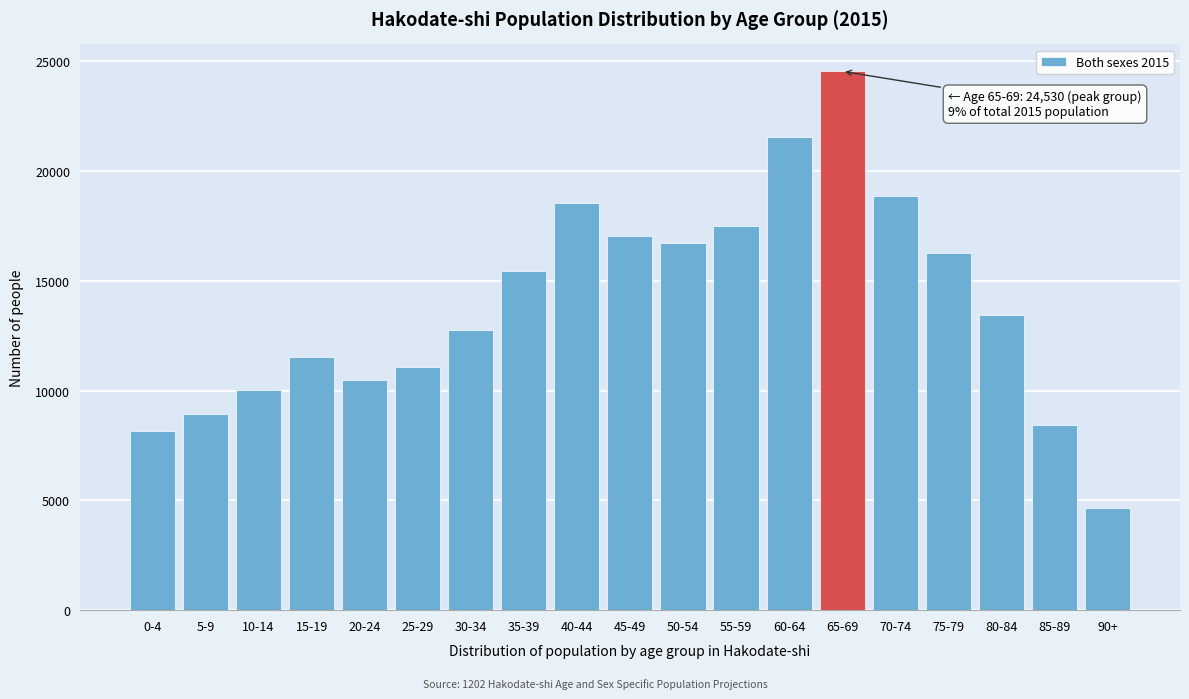

Reading left to right, list all the values displayed in this chart.

8161	8952	10021	11519	10465	11074	12774	15451	18540	17039	16704	17500	21563	24530	18857	16279	13458	8430	4662